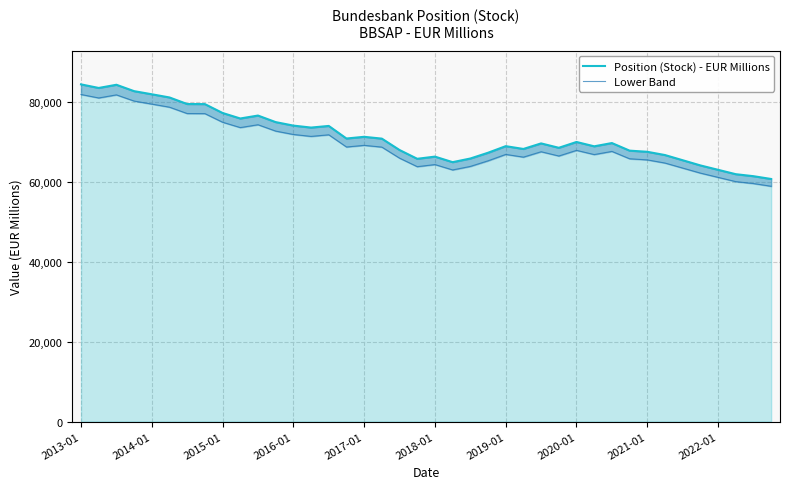

At which label does Position (Stock) - EUR Millions first exceed 69806?

2013-01